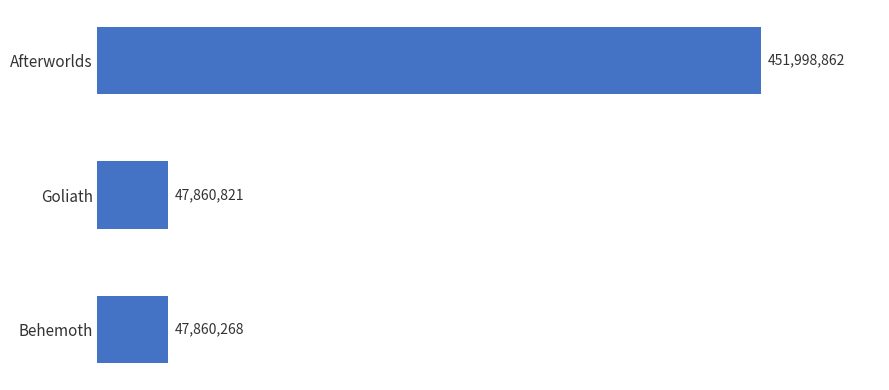

What is the sum of all values?

547719951